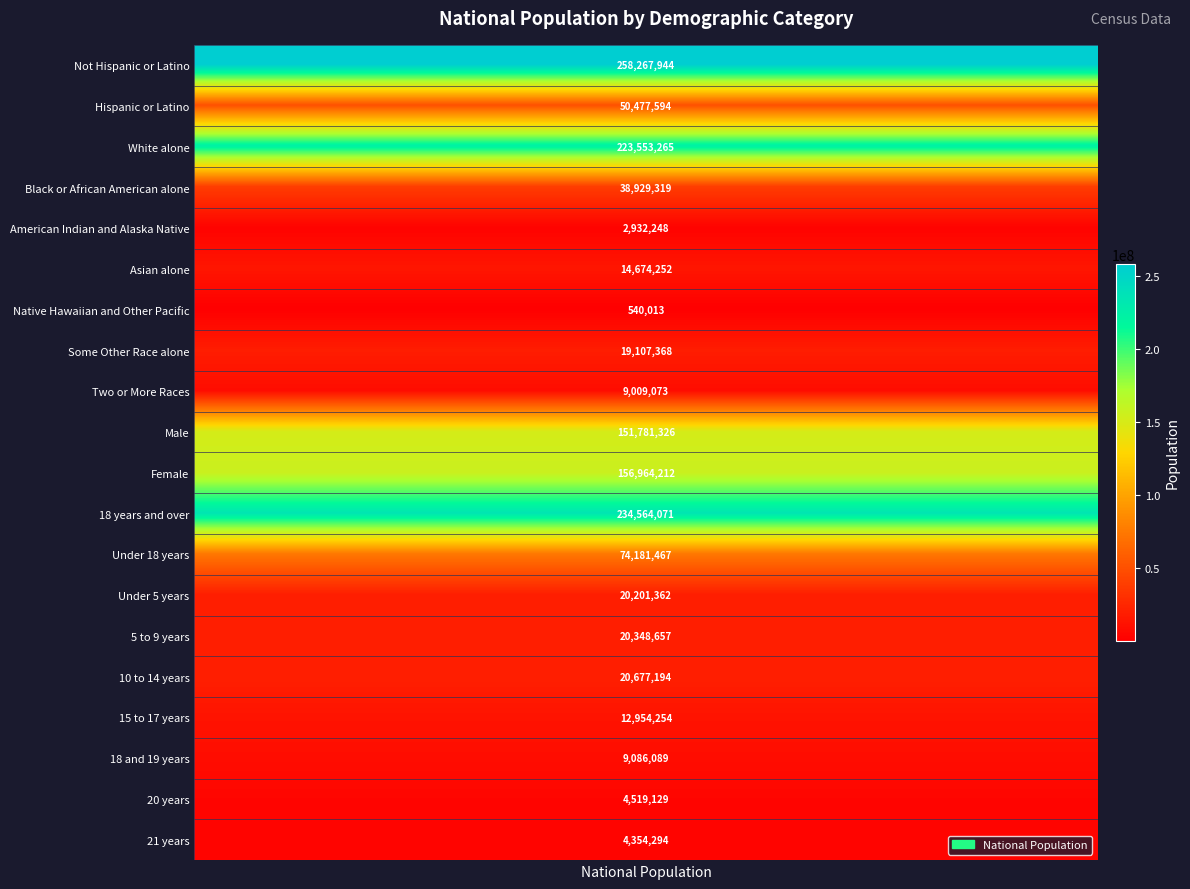

What is the difference between the second highest and minimum values?

234024058